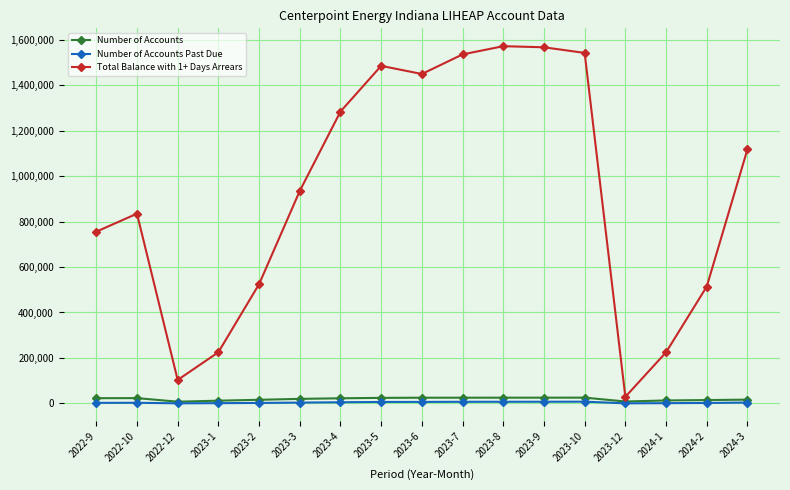

How many lines are shown in the chart?

3